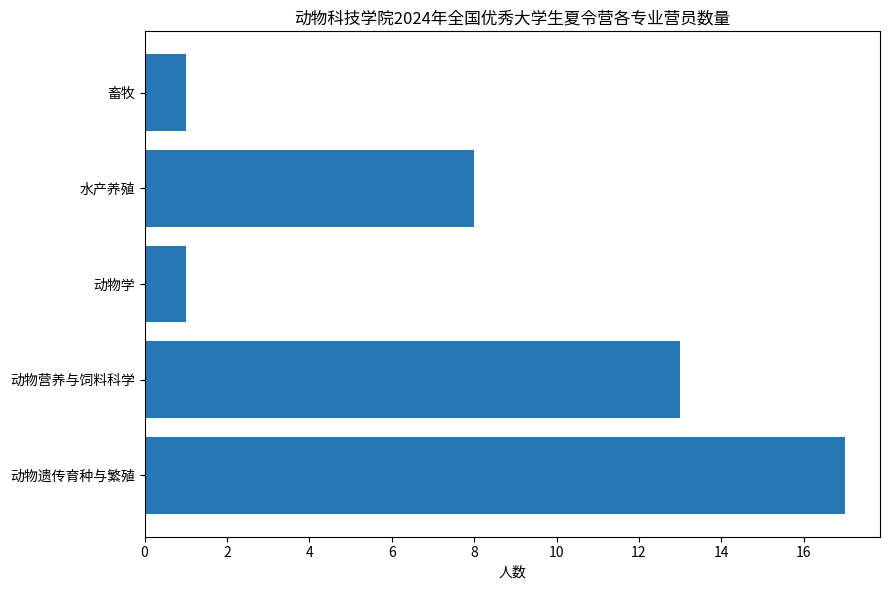

Which label corresponds to the largest value in the chart?

动物遗传育种与繁殖